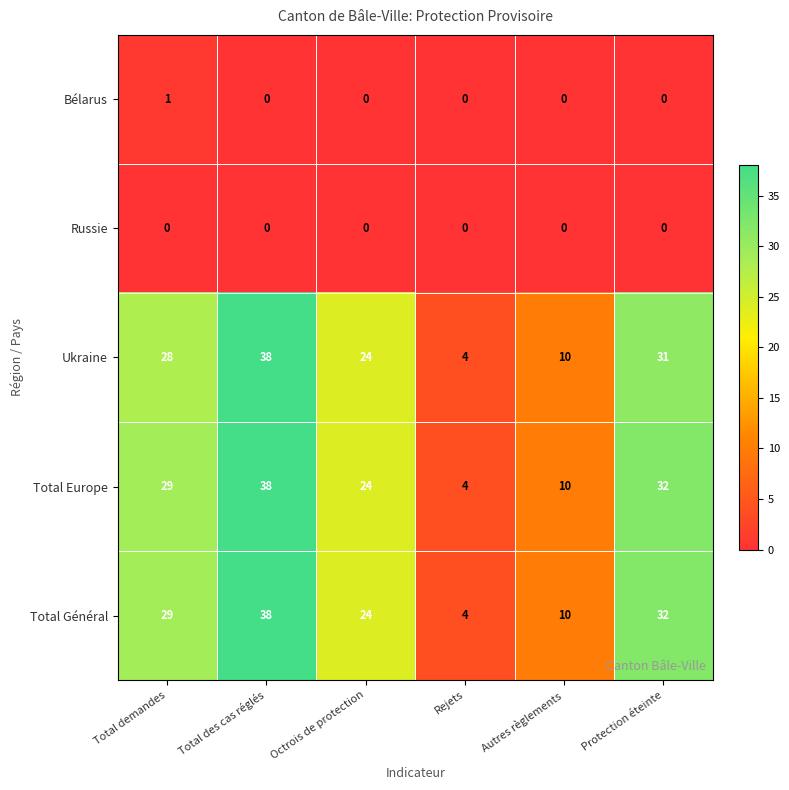

True or false: Ukraine has a value of 10 at Autres règlements.

True